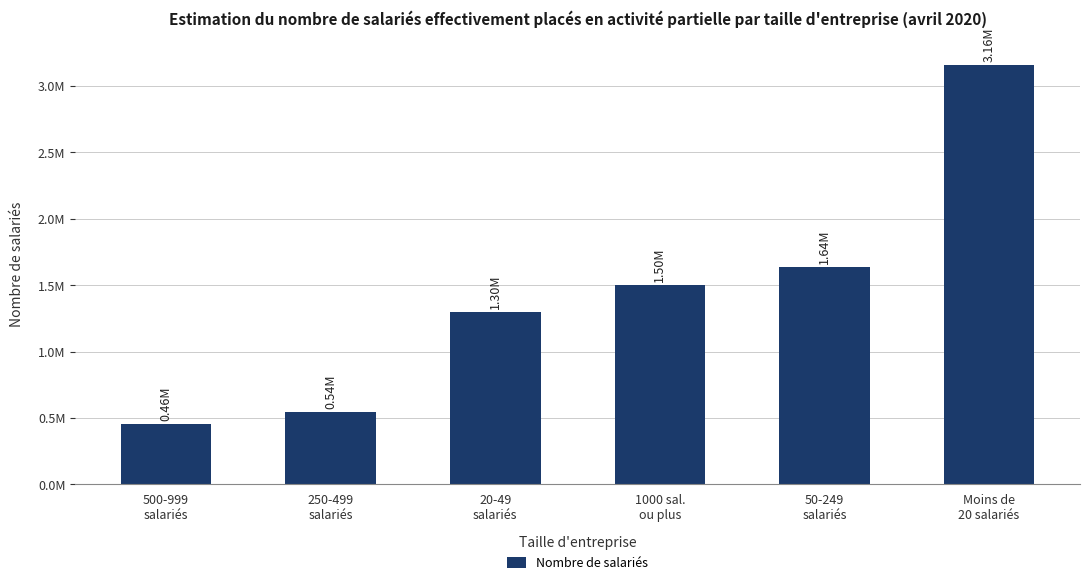

Are the bars horizontal?

No